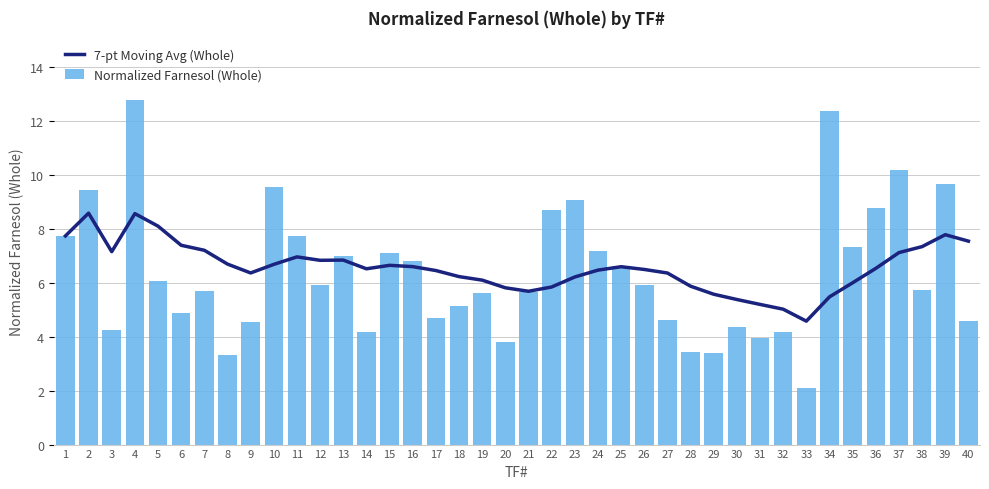

Reading left to right, what are all the values shown in this chart?

7-pt Moving Avg (Whole): 1=7.7	2=8.6	3=7.2	4=8.6	5=8.1	6=7.4	7=7.2	8=6.7	9=6.4	10=6.7	11=7.0	12=6.8	13=6.8	14=6.5	15=6.6	16=6.6	17=6.5	18=6.2	19=6.1	20=5.8	21=5.7	22=5.8	23=6.2	24=6.5	25=6.6	26=6.5	27=6.4	28=5.9	29=5.6	30=5.4	31=5.2	32=5.0	33=4.6	34=5.5	35=6.0	36=6.5	37=7.1	38=7.3	39=7.8	40=7.5
Normalized Farnesol (Whole): 1=7.7	2=9.4	3=4.2	4=12.8	5=6.1	6=4.9	7=5.7	8=3.3	9=4.5	10=9.6	11=7.8	12=5.9	13=7.0	14=4.2	15=7.1	16=6.8	17=4.7	18=5.1	19=5.6	20=3.8	21=5.7	22=8.7	23=9.1	24=7.2	25=6.6	26=5.9	27=4.6	28=3.4	29=3.4	30=4.4	31=4.0	32=4.2	33=2.1	34=12.4	35=7.3	36=8.8	37=10.2	38=5.7	39=9.7	40=4.6